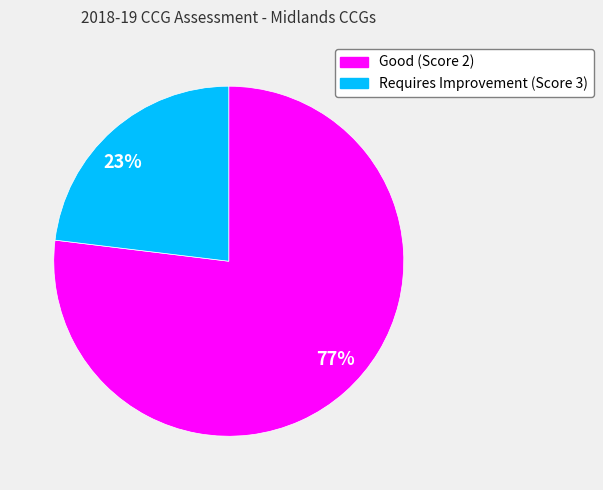

Count the number of slices in the pie.

2